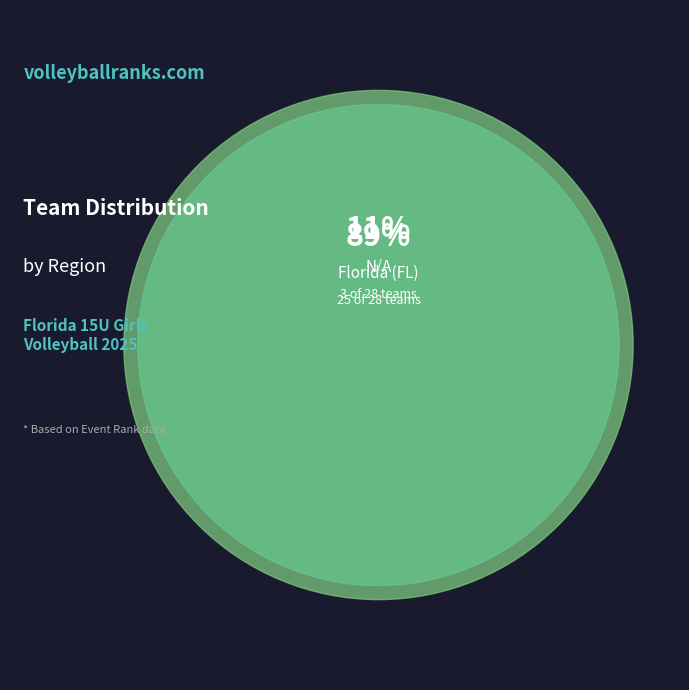

Rank the categories by value from lowest to highest.

N/A, Florida (FL)